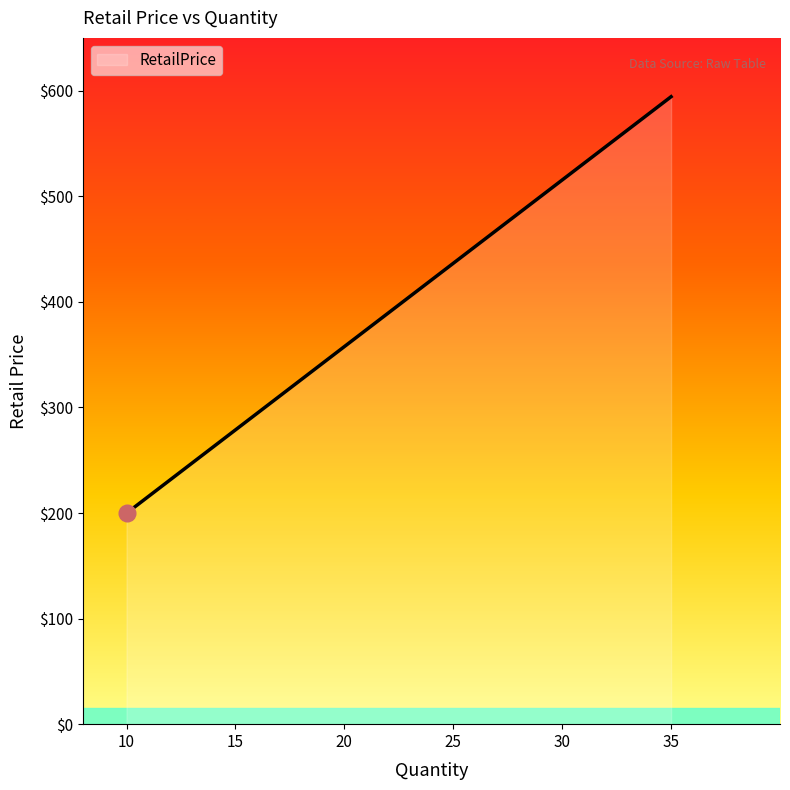

What is the difference between the maximum and minimum values?

394.5